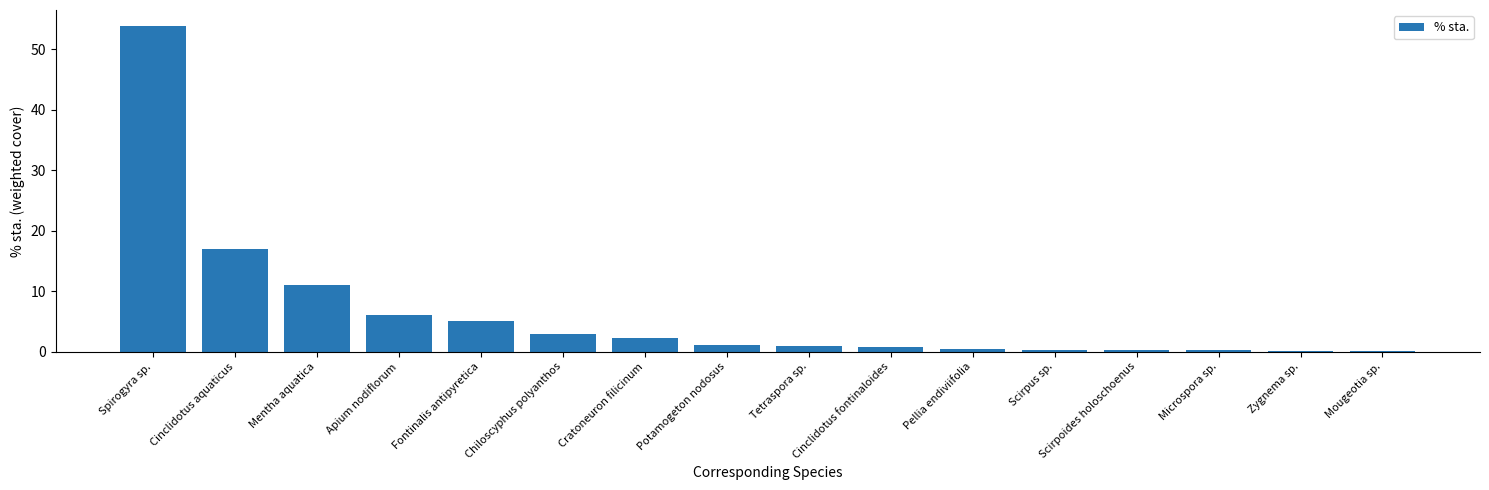

Where is the data nearest to the value 26?

Cinclidotus aquaticus